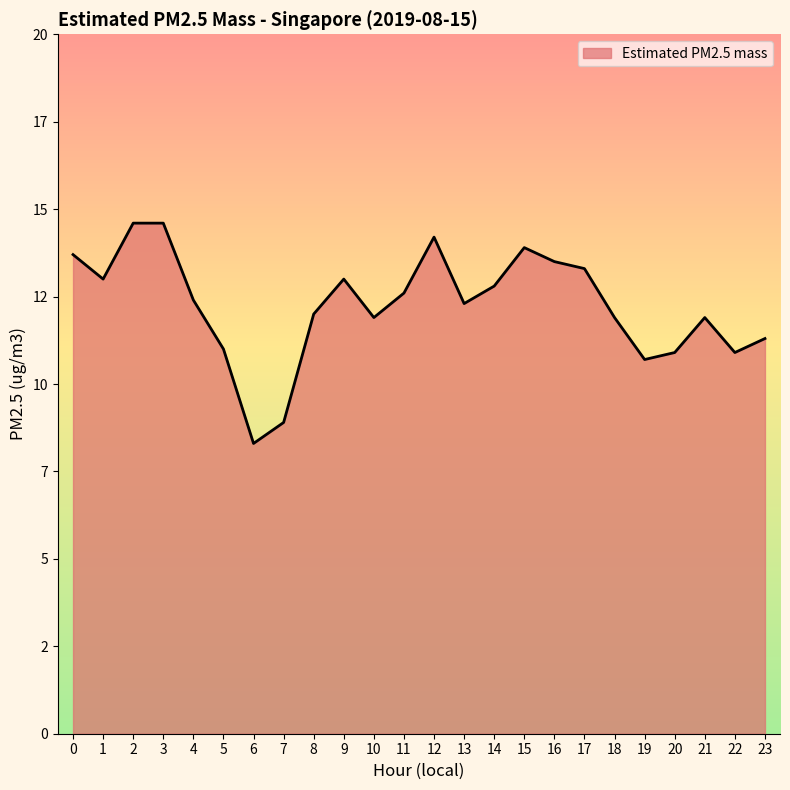

What is the average value?

12.2